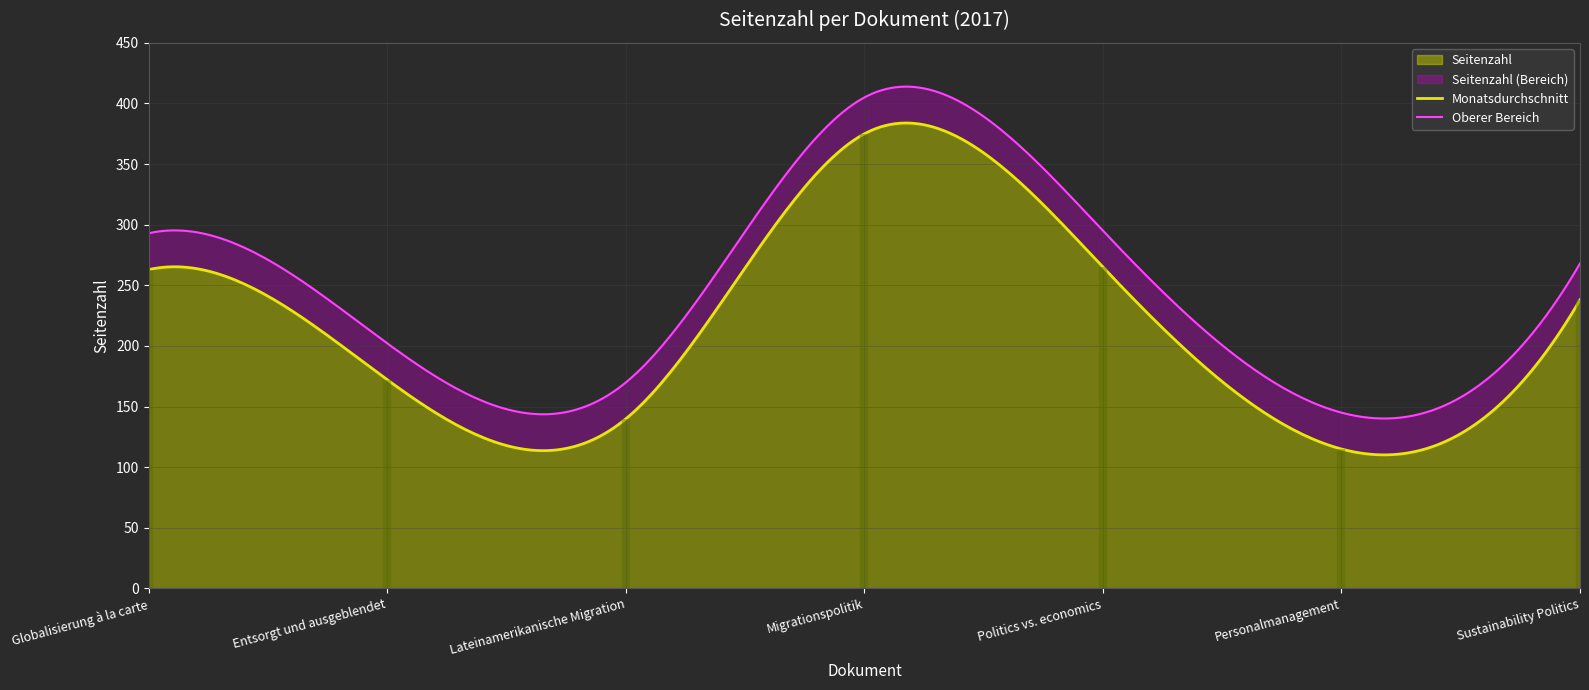

What is the greatest value displayed?

375